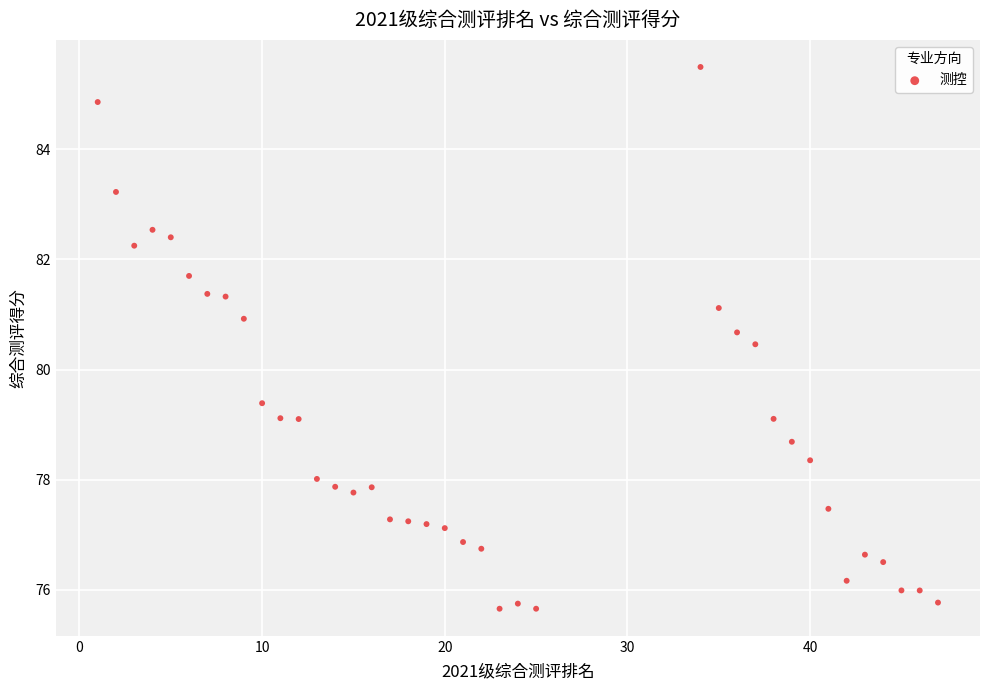

What Y value in the scatter plot is closest to 80?

80.5